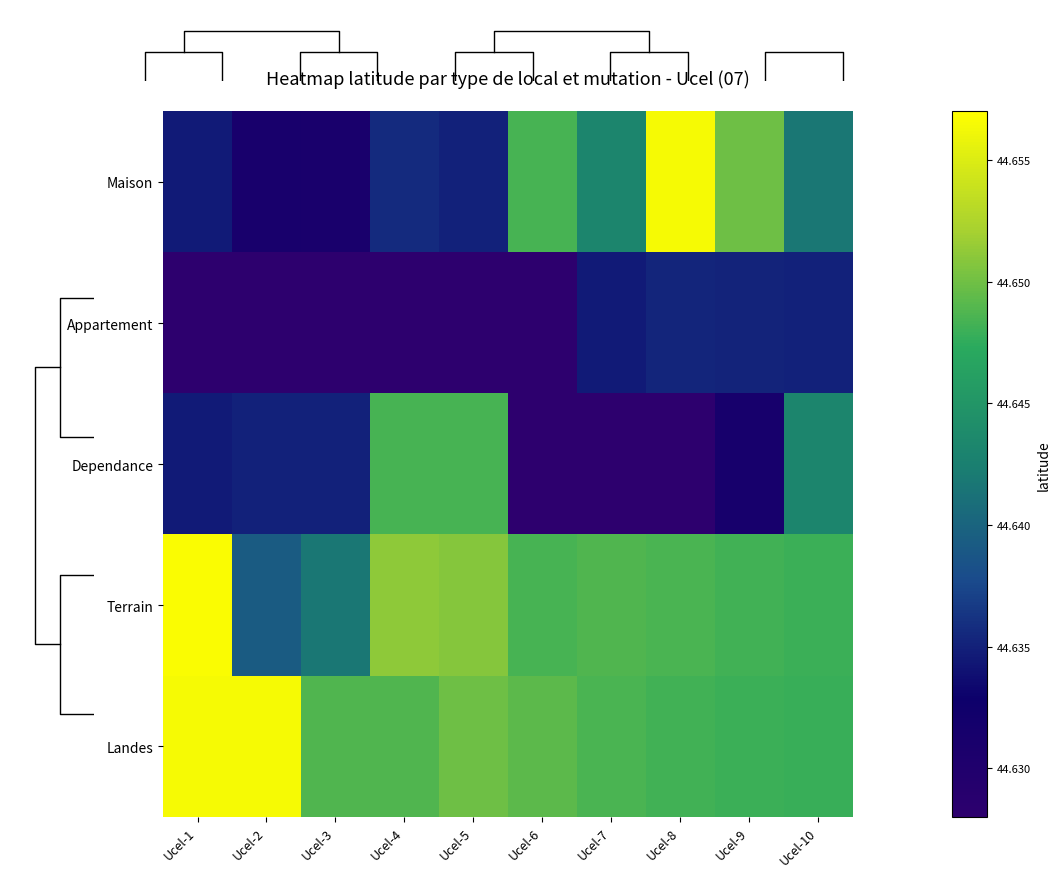

Which series has the widest spread of values?

Maison